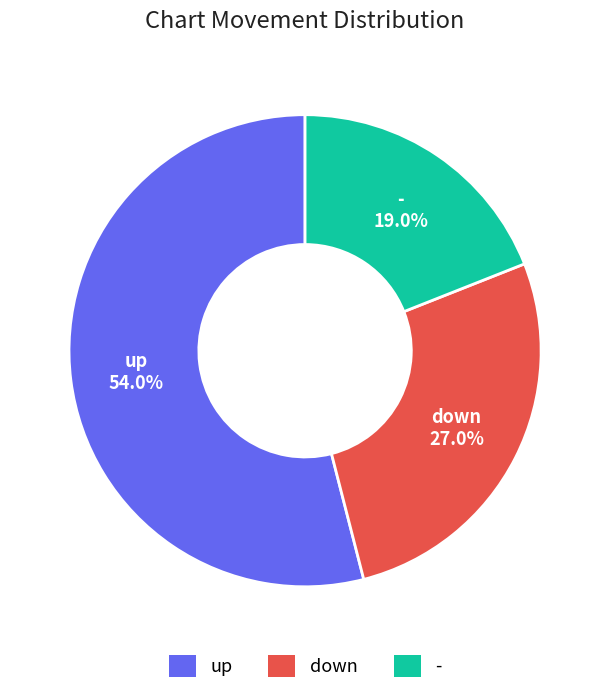

Does up account for over 50% of the chart?

Yes